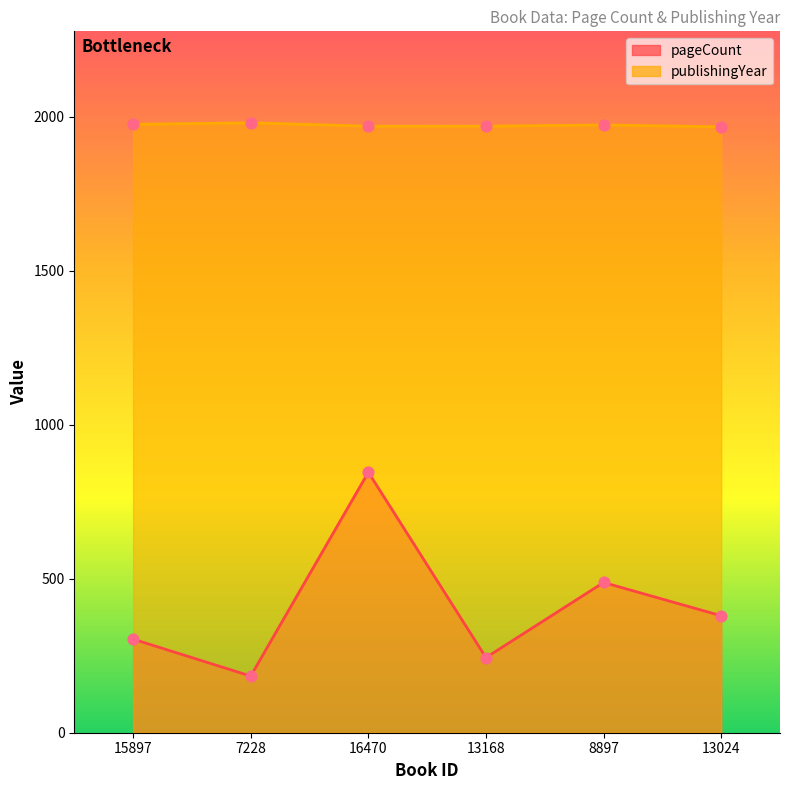

Which series reaches the maximum Y coordinate?

publishingYear